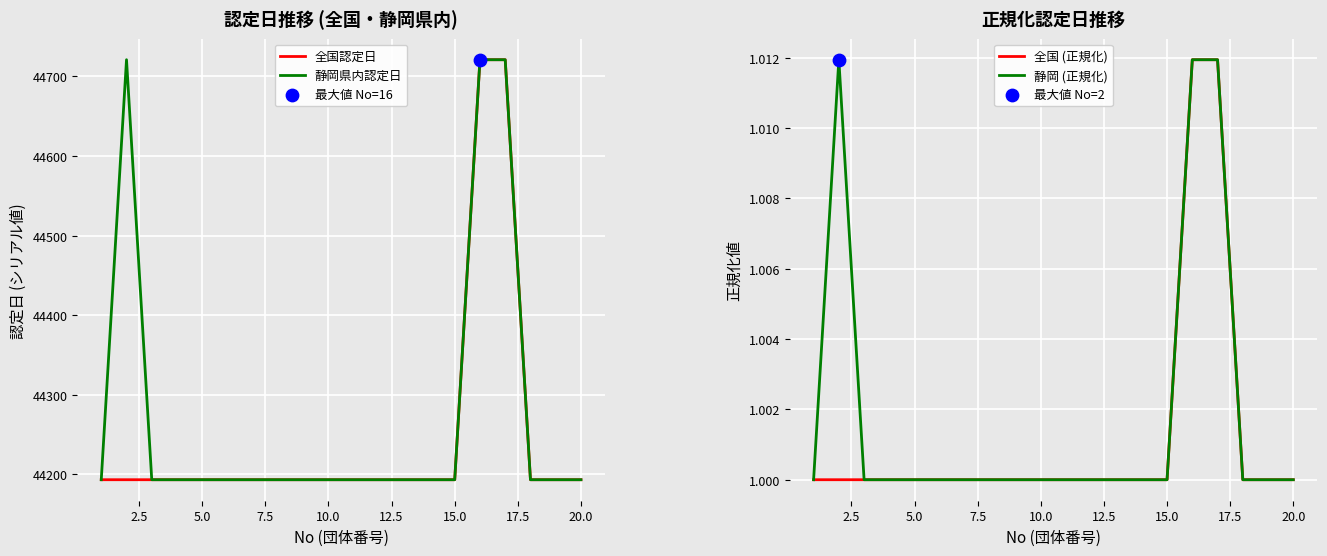

At how many categories does at least one series exceed 35784?

20